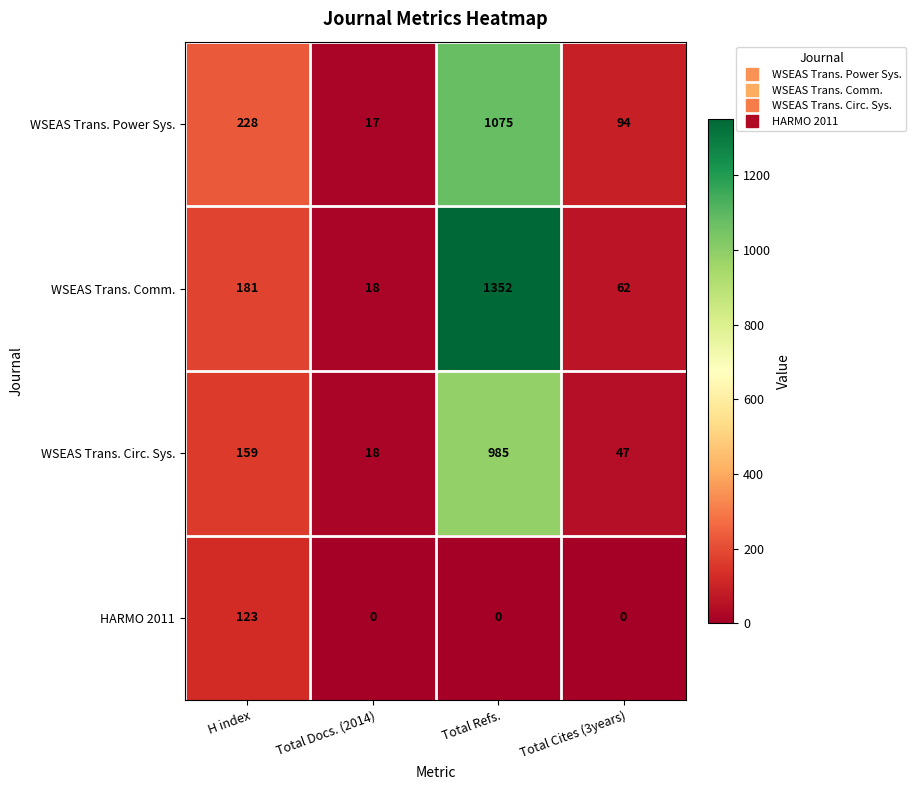

What is the maximum value for WSEAS Trans. Circ. Sys.?

985